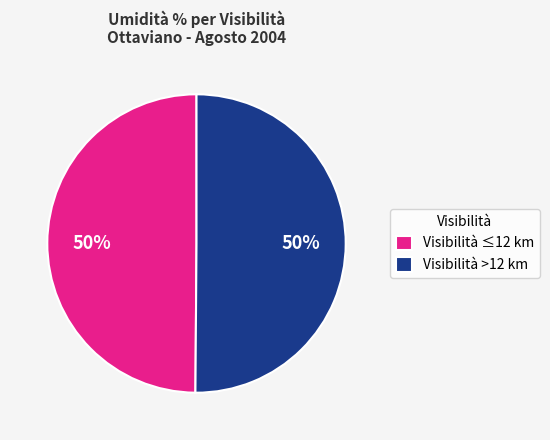

What percentage is the Visibilità >12 km slice, to the nearest percent?

50%